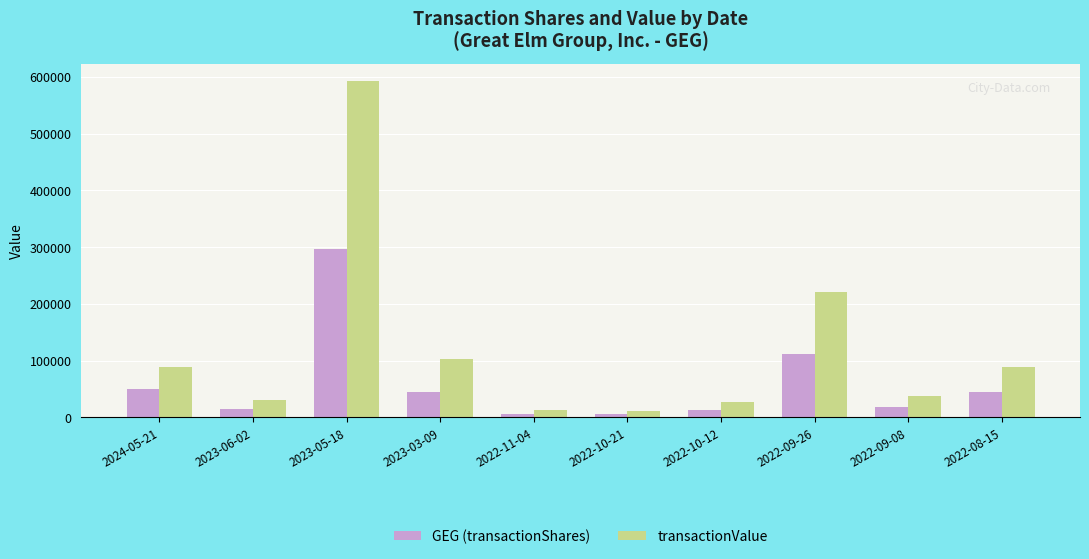

At which label is GEG (transactionShares) closest to 150963?

2022-09-26